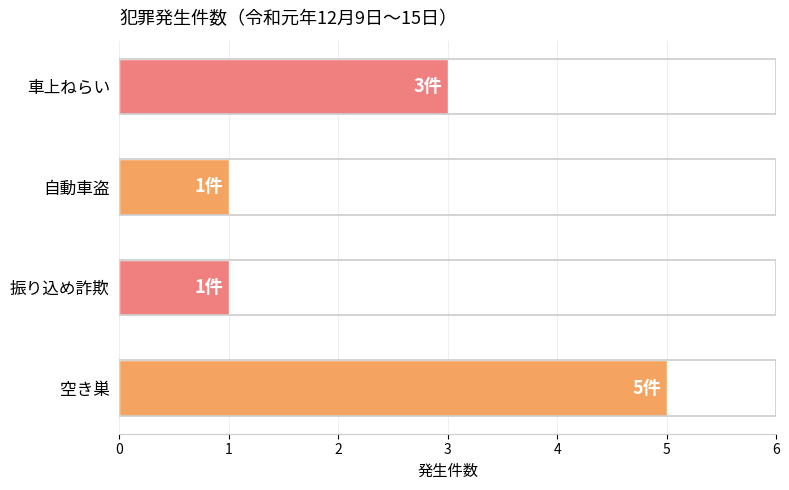

What is the maximum value shown in the chart?

5